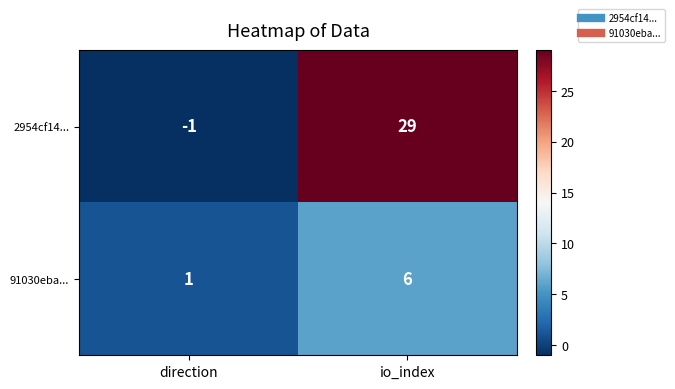

How many data points does each series have?

2